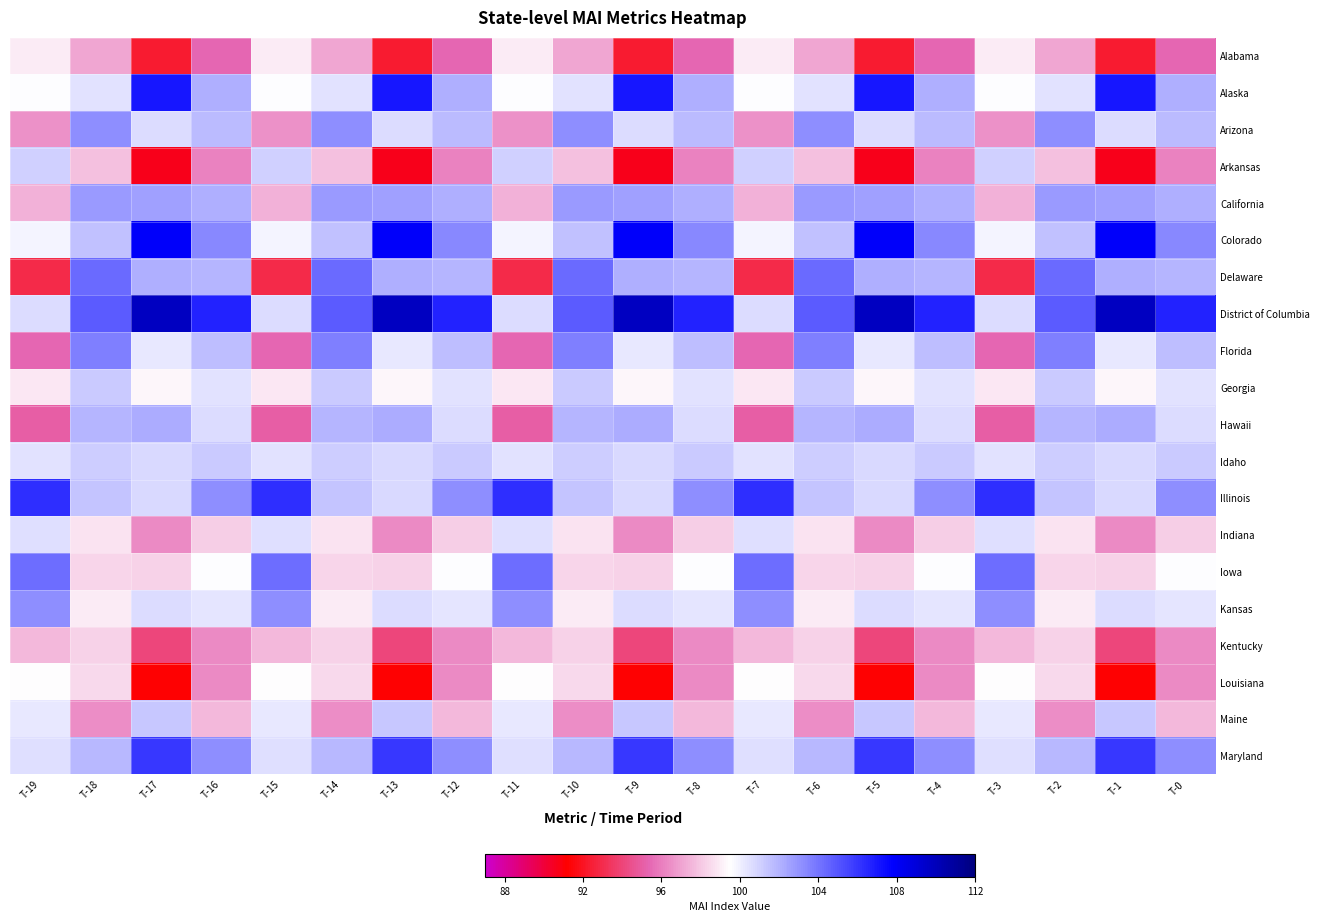

Count the number of categories in the chart.

20